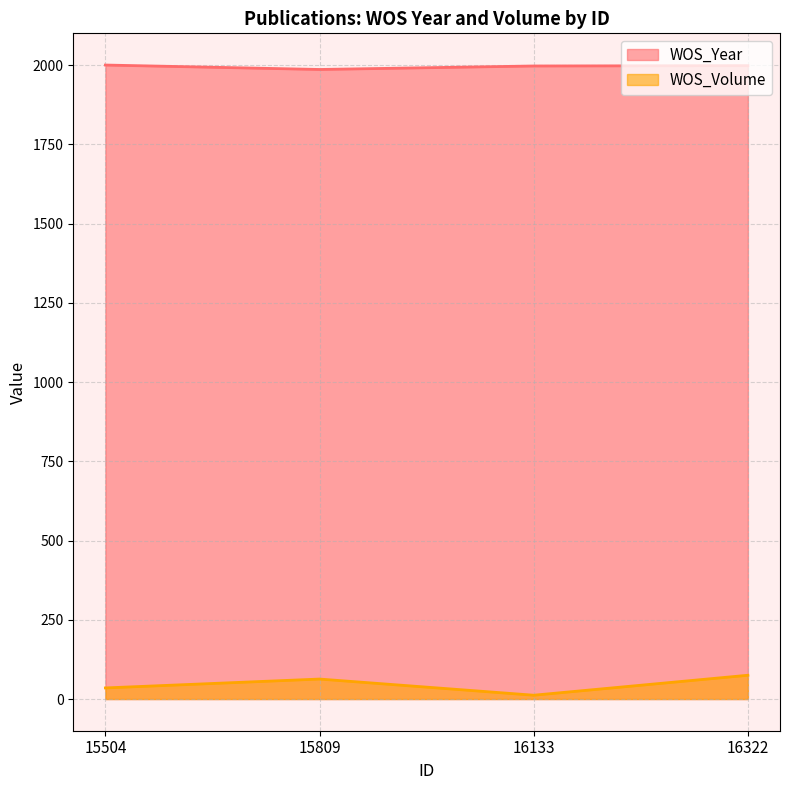

How many lines are shown in the chart?

2